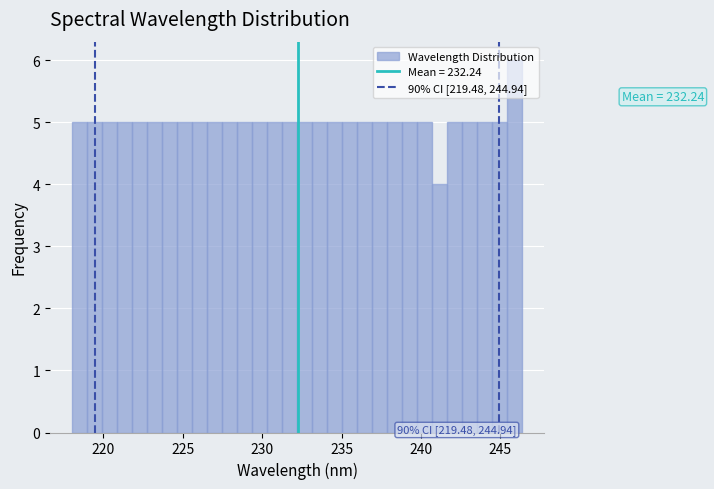

Read against the x-axis, roughly where is the centre of the tallest bar?

246.0